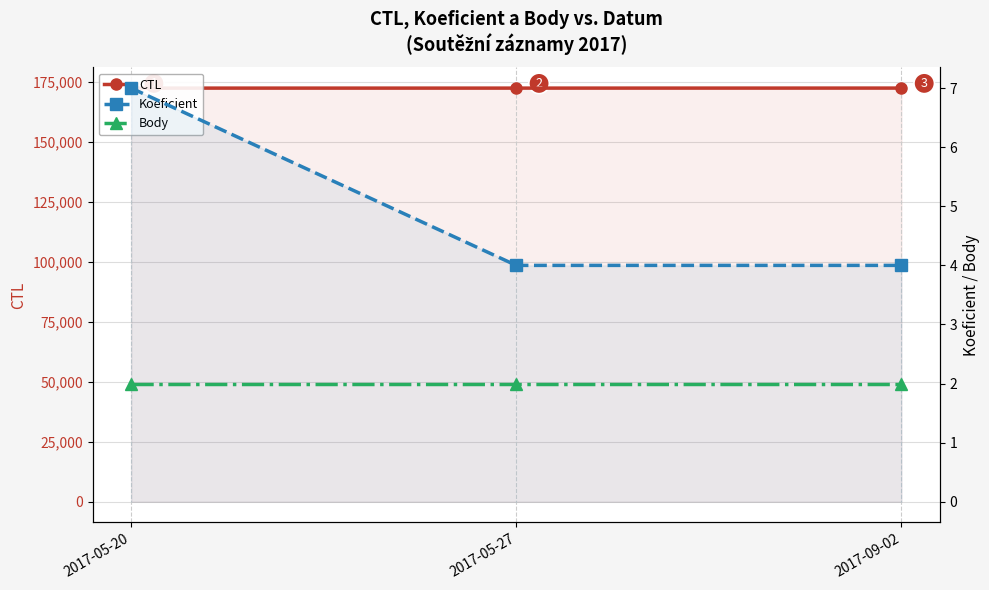

Reading left to right, list all the values displayed in this chart.

CTL: 2017-05-20=172404	2017-05-27=172405	2017-09-02=172415
Koeficient: 2017-05-20=7	2017-05-27=4	2017-09-02=4
Body: 2017-05-20=2	2017-05-27=2	2017-09-02=2